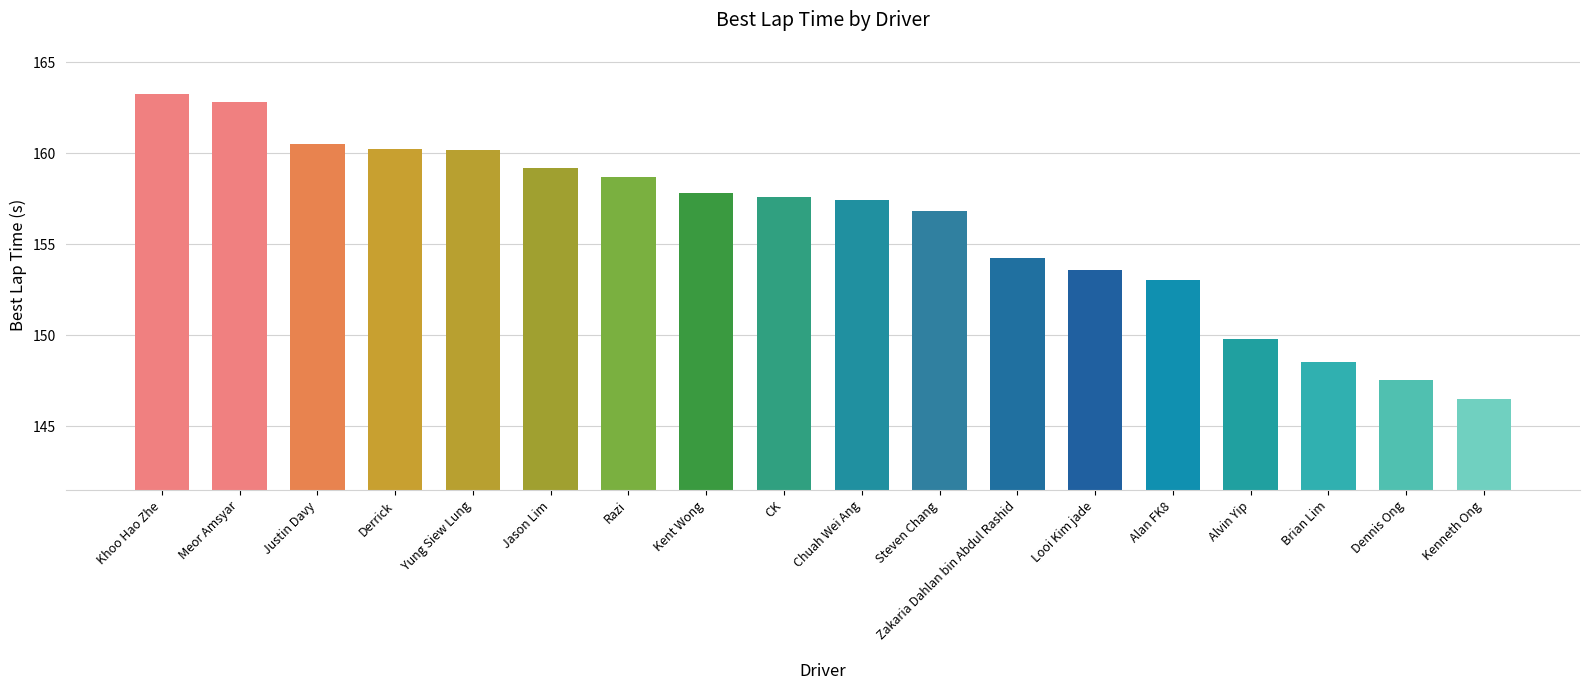

Reading left to right, what are all the values shown in this chart?

Khoo Hao Zhe=163.2	Meor Amsyar=162.8	Justin Davy=160.5	Derrick=160.2	Yung Siew Lung=160.2	Jason Lim=159.2	Razi=158.7	Kent Wong=157.8	CK=157.6	Chuah Wei Ang=157.4	Steven Chang=156.8	Zakaria Dahlan bin Abdul Rashid=154.3	Looi Kim jade=153.6	Alan FK8=153.0	Alvin Yip=149.8	Brian Lim=148.5	Dennis Ong=147.6	Kenneth Ong=146.5